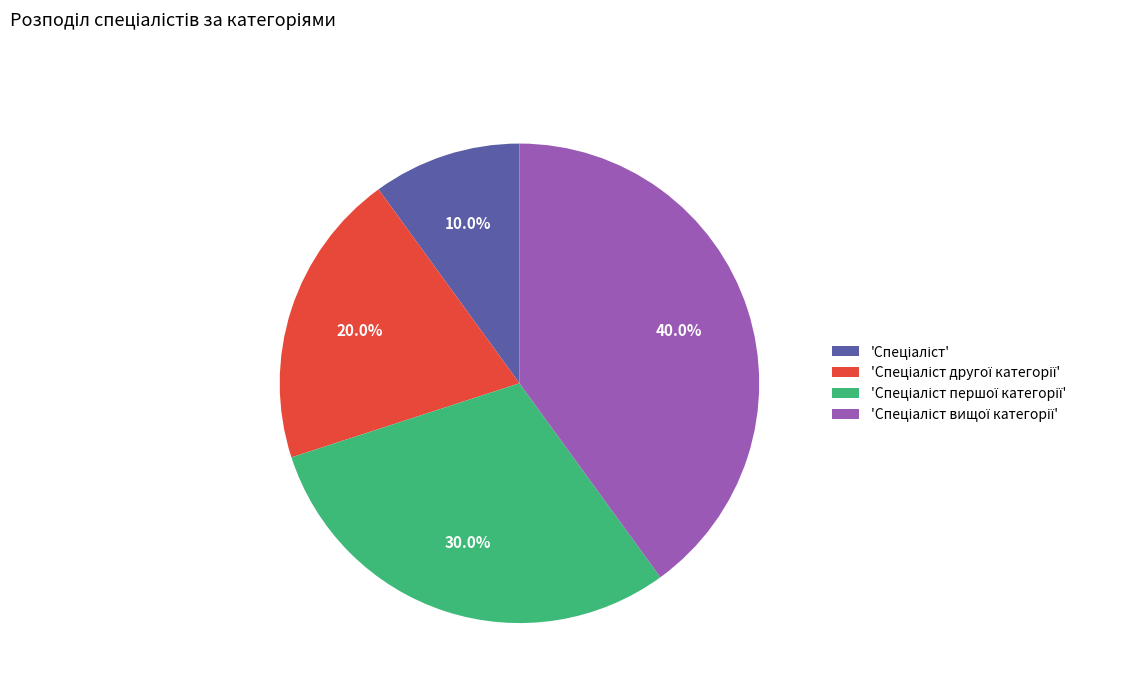

Does any single category account for the majority?

No